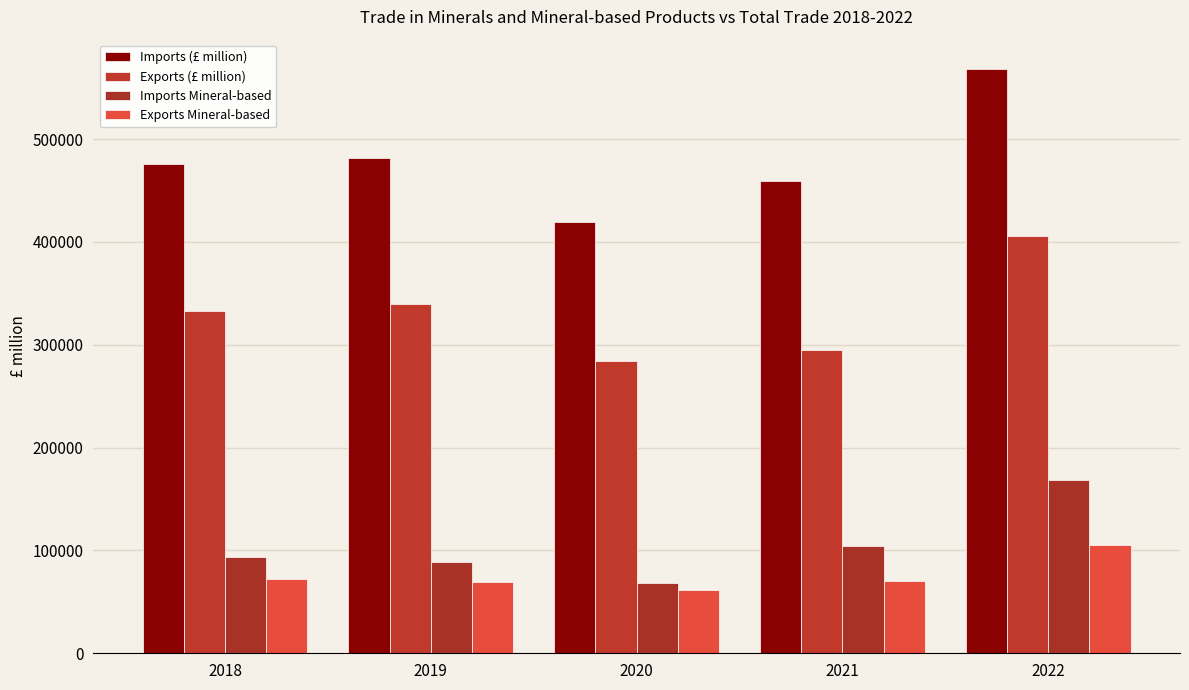

How many distinct data groups are displayed?

4